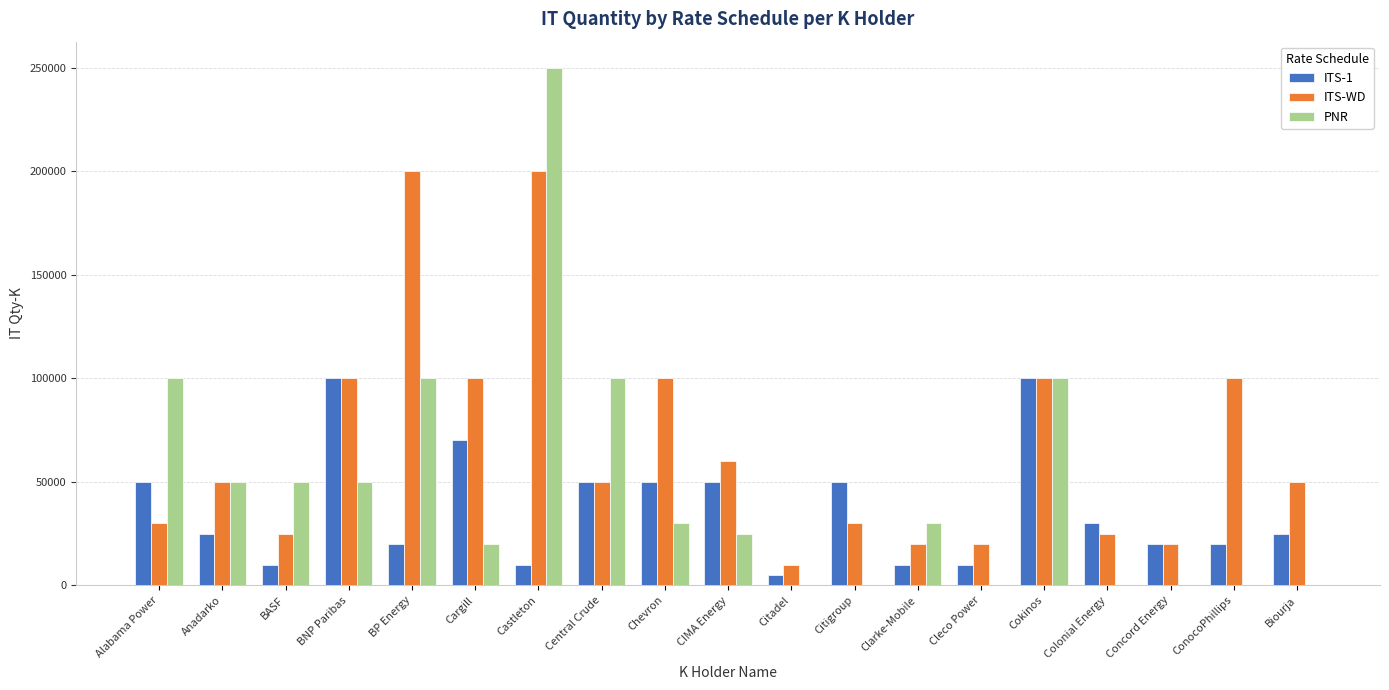

Which series changed the most between Central Crude and Citigroup?

PNR